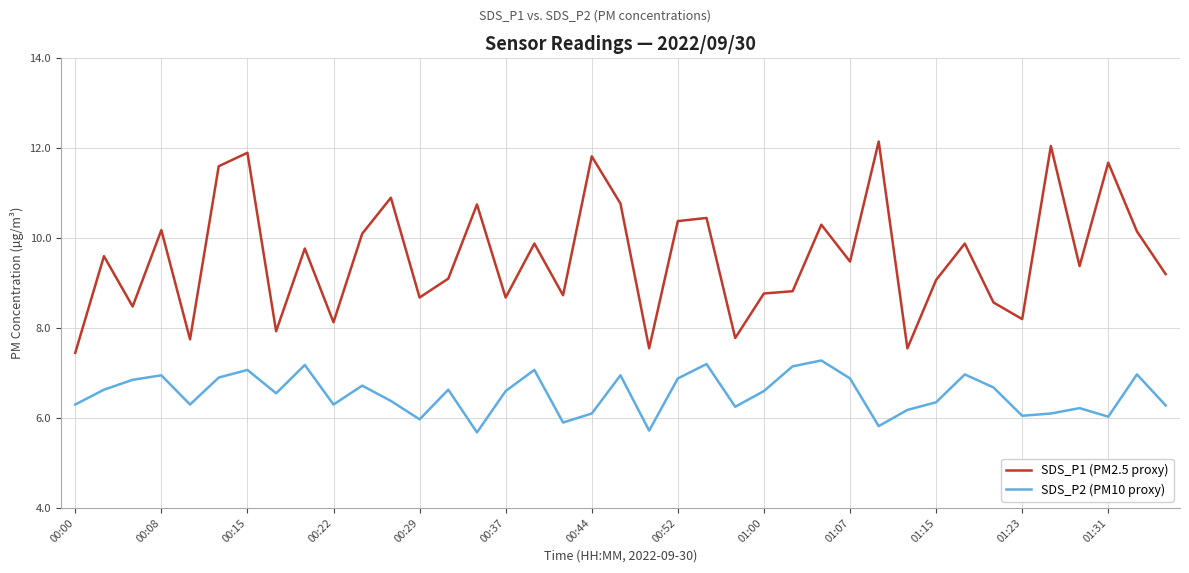

Which series has the largest range (max minus min)?

SDS_P1 (PM2.5 proxy)